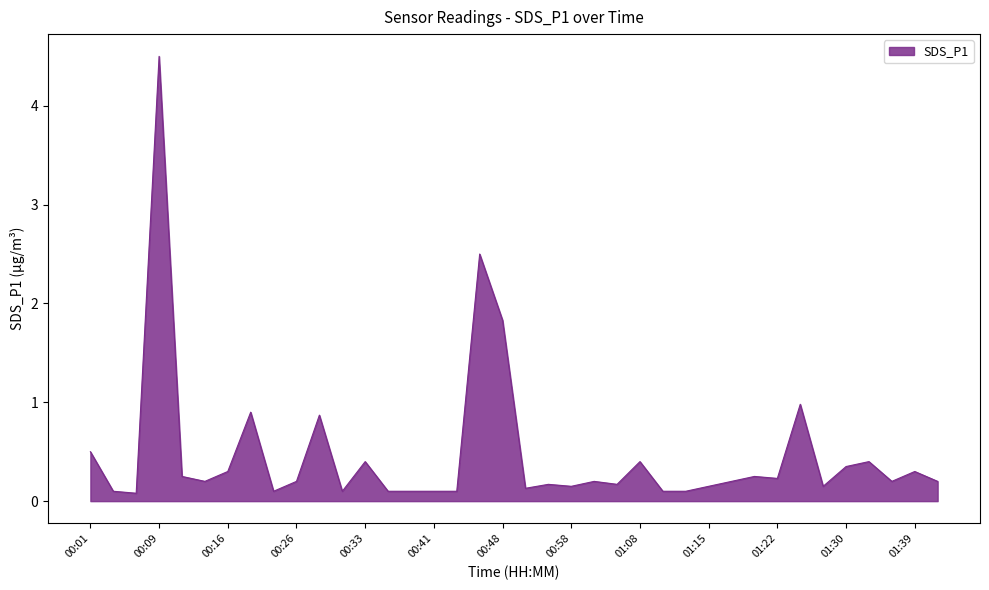

What is the greatest value displayed?

4.5